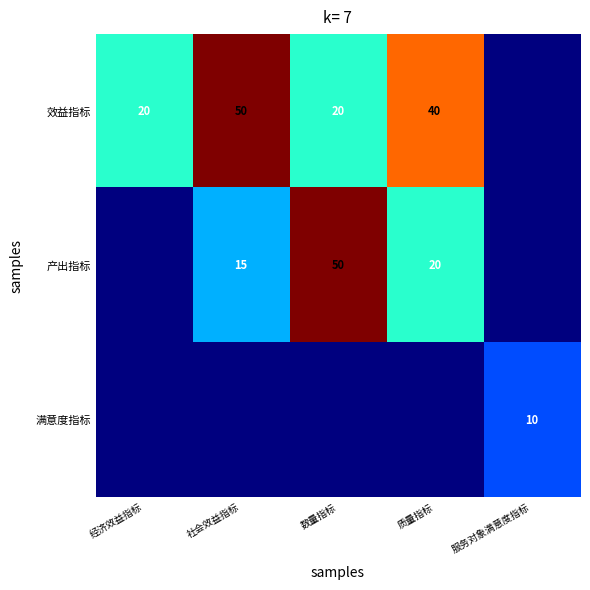

Which category has the highest value in the 满意度指标 series?

服务对象满意度指标